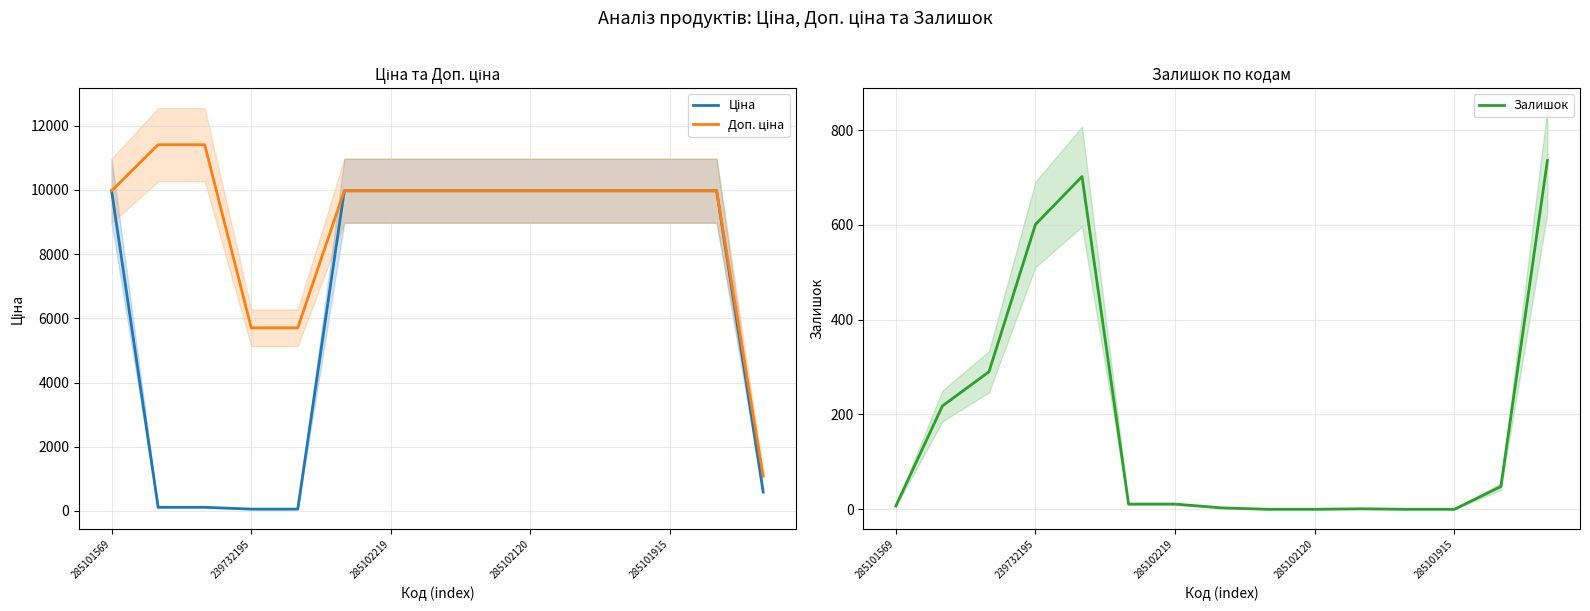

True or false: Залишок and Доп. ціна cross at least once.

False